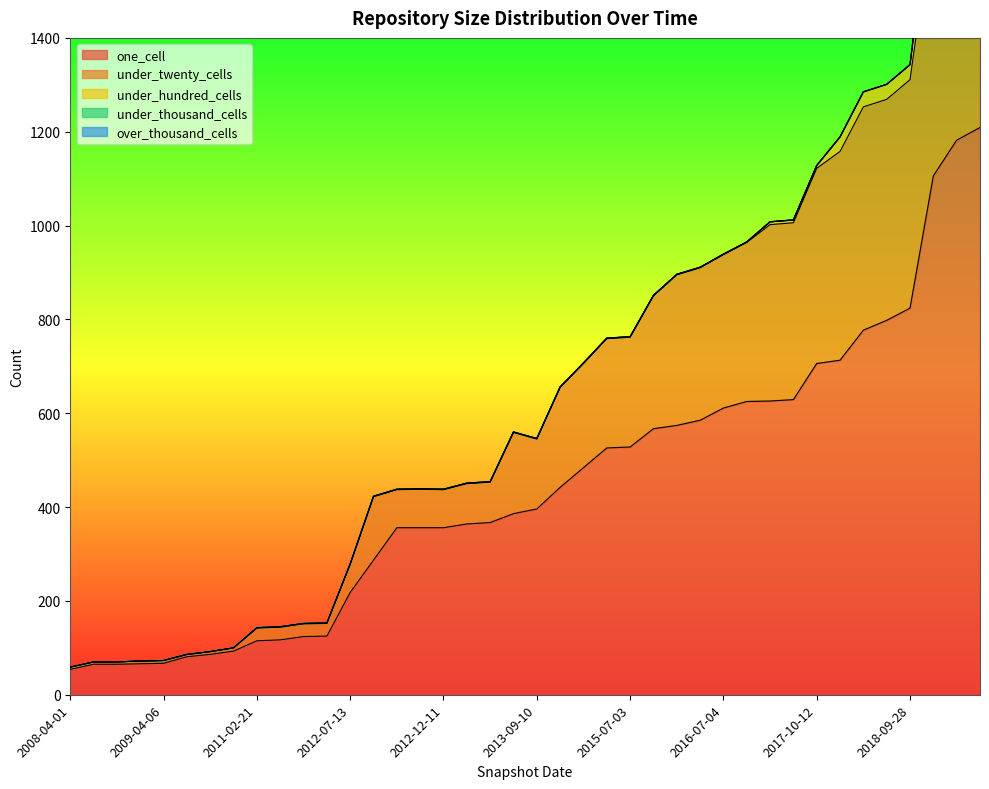

What is the total value across all series at 2012-03-26?

153